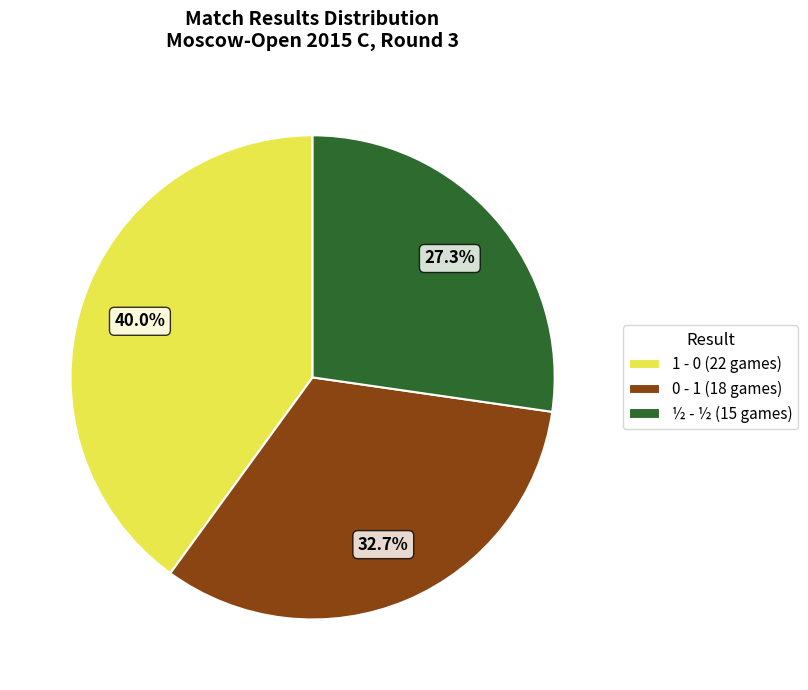

Combined, what portion of the pie is 1 - 0 (22 games) and ½ - ½ (15 games)?

67.3%